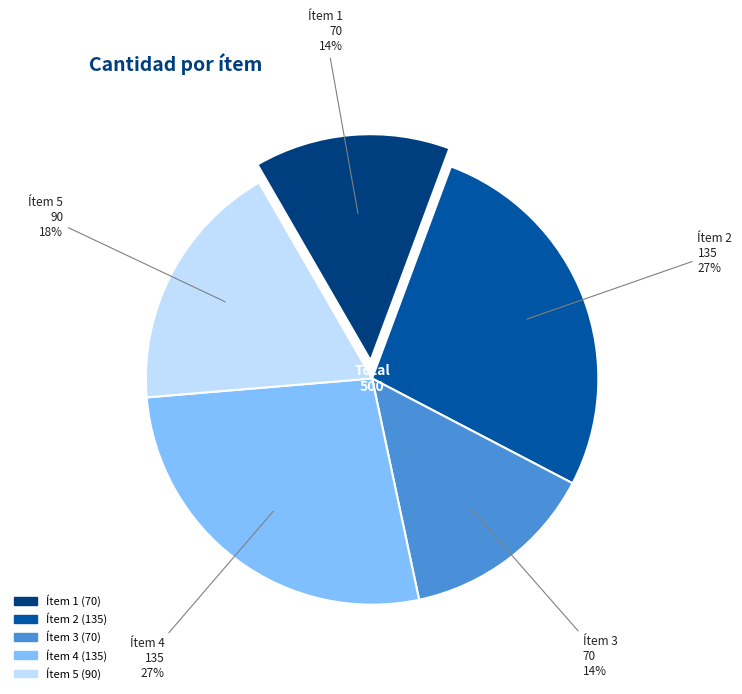

To the nearest percent, what is the difference between the largest and smallest slice percentages?

13%